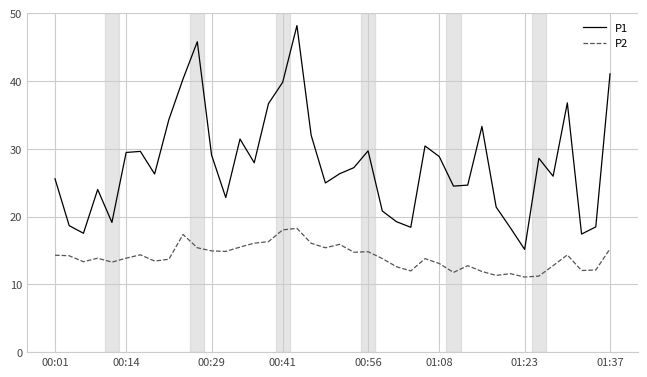

What is the average value of the P1 series?

27.8